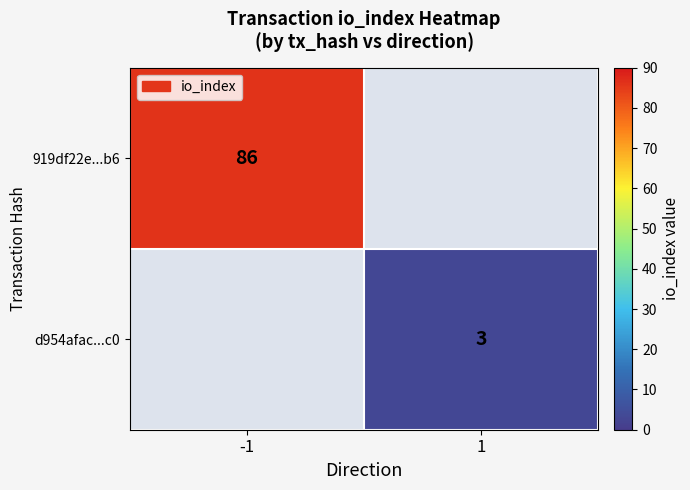

The value of 919df22e...b6 at -1 is 28. True or false?

False